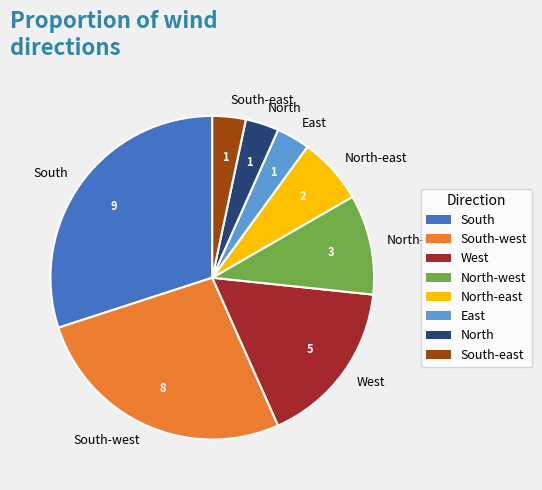

Which slice is the largest?

South